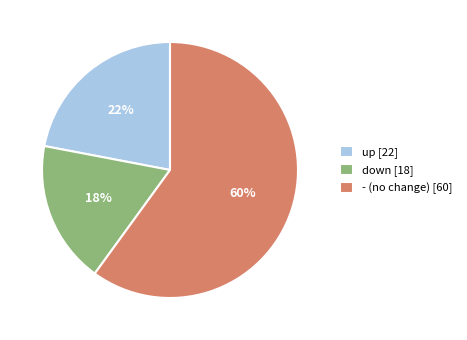

How many slices are in this pie chart?

3